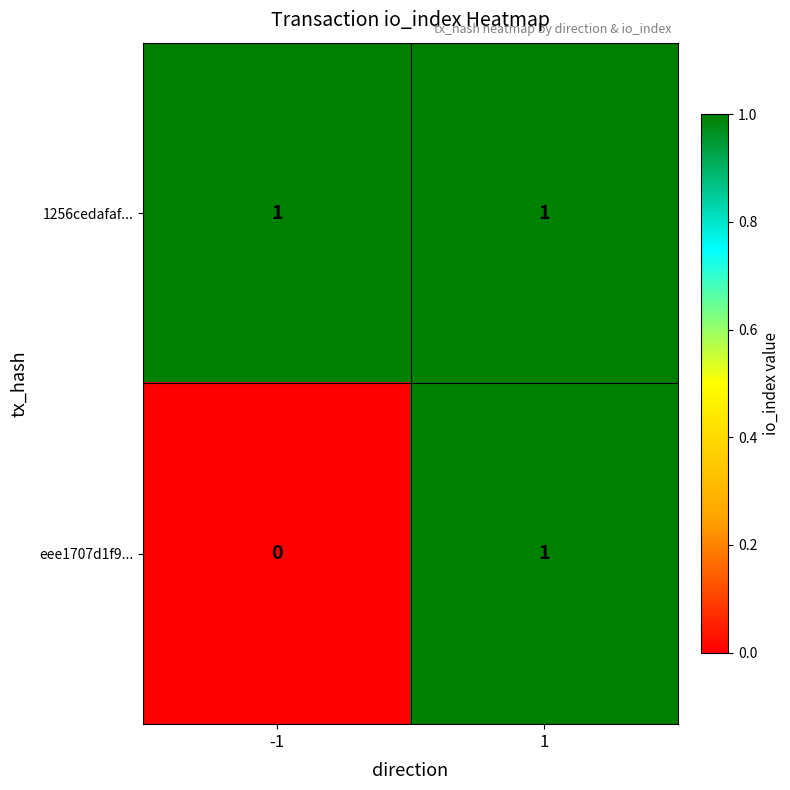

Rank the series at -1 from lowest to highest value.

eee1707d1f9..., 1256cedafaf...